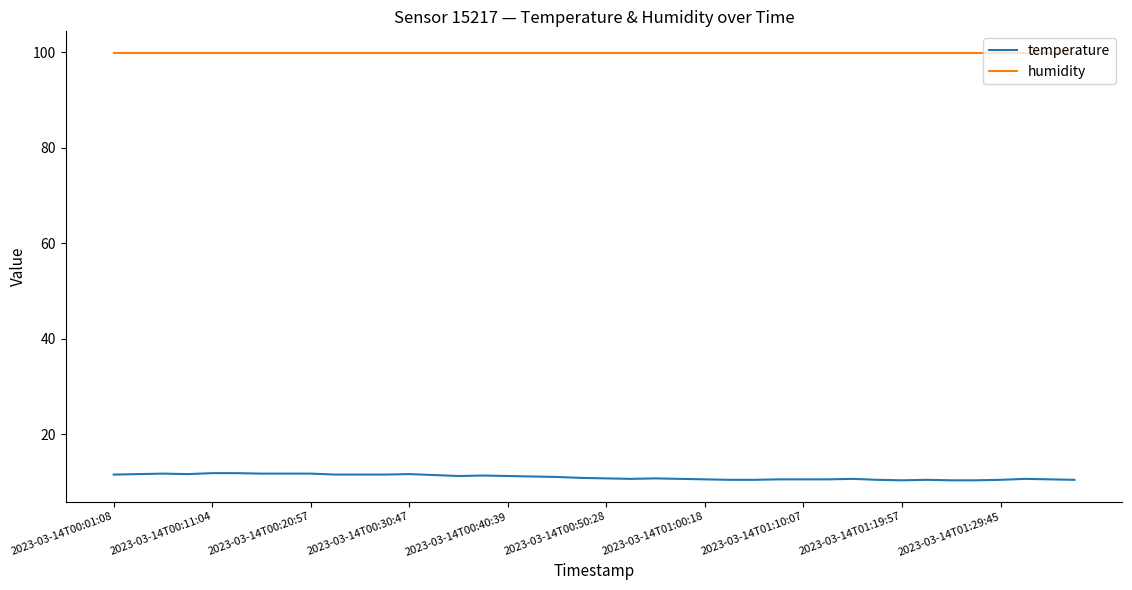

What is the minimum value for temperature?

10.3